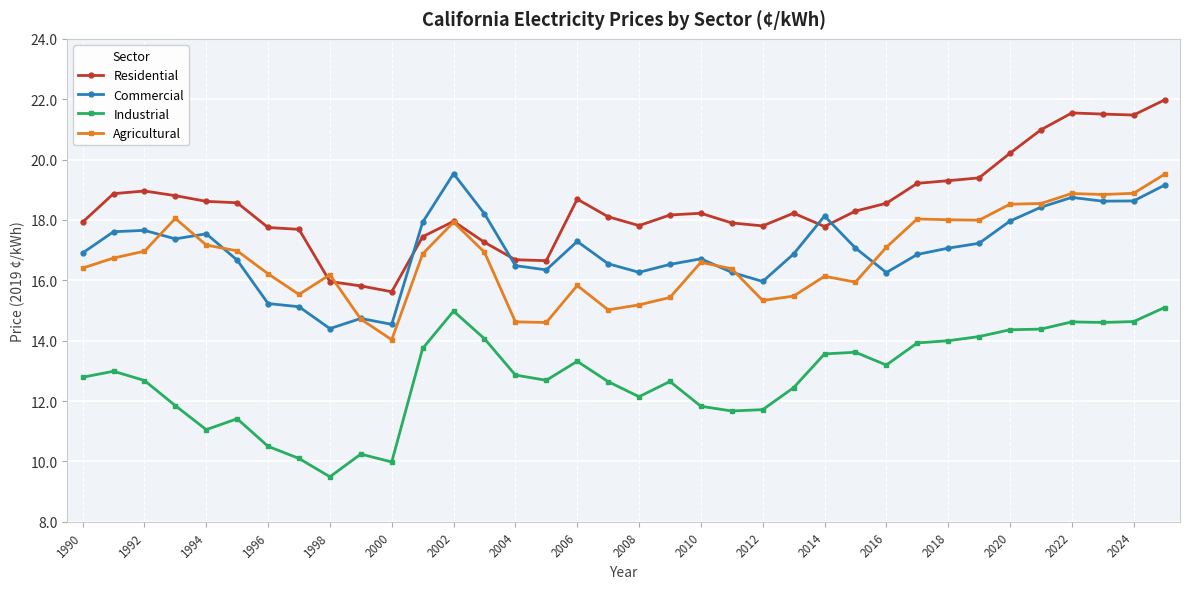

True or false: Industrial has more than 2 interior local peaks.

True